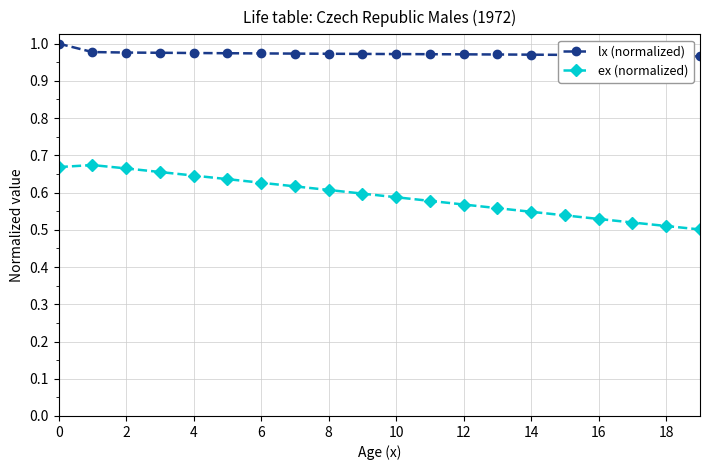

True or false: ex (normalized) and lx (normalized) intersect in this chart.

False